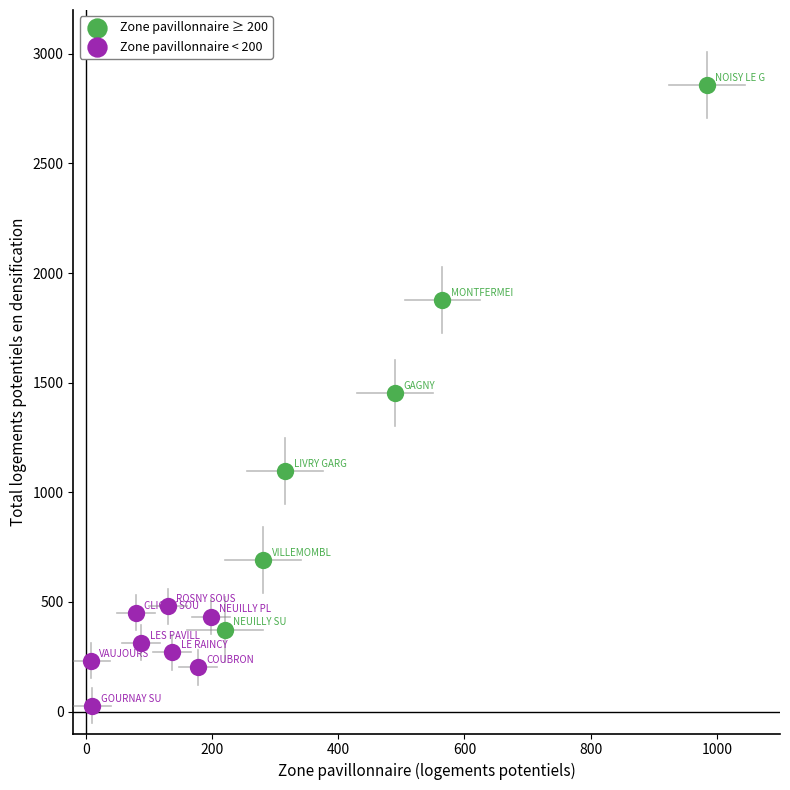

Which series has the largest Y range (max minus min)?

Zone pavillonnaire ≥ 200